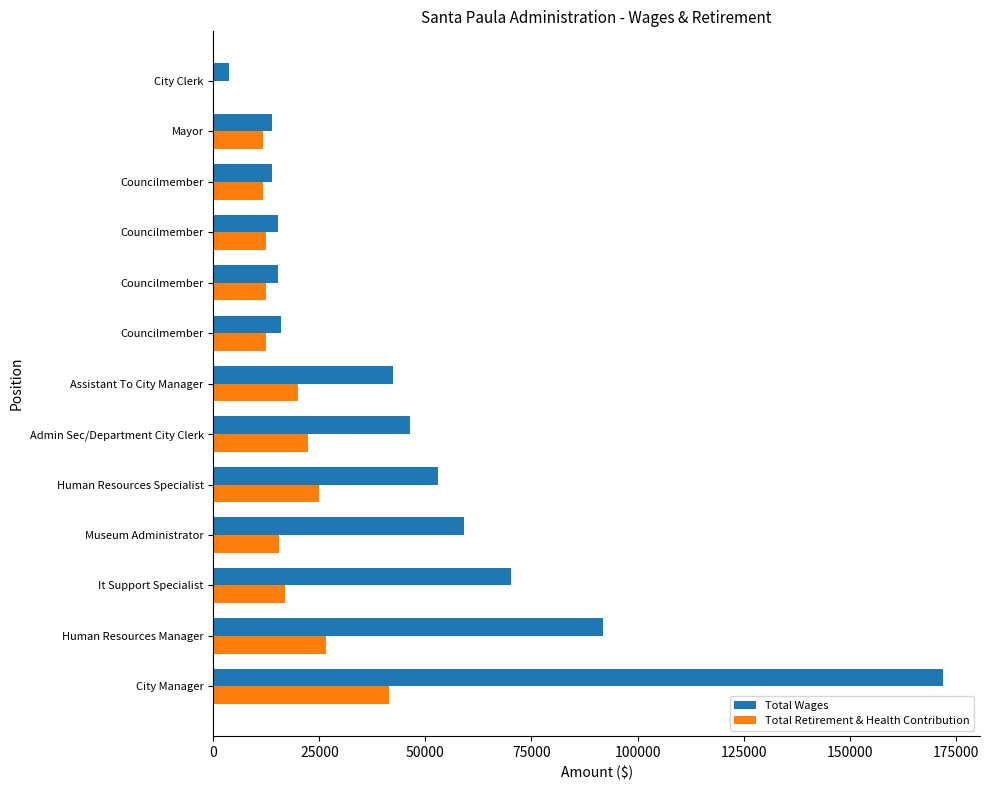

How many data points does each series have?

13